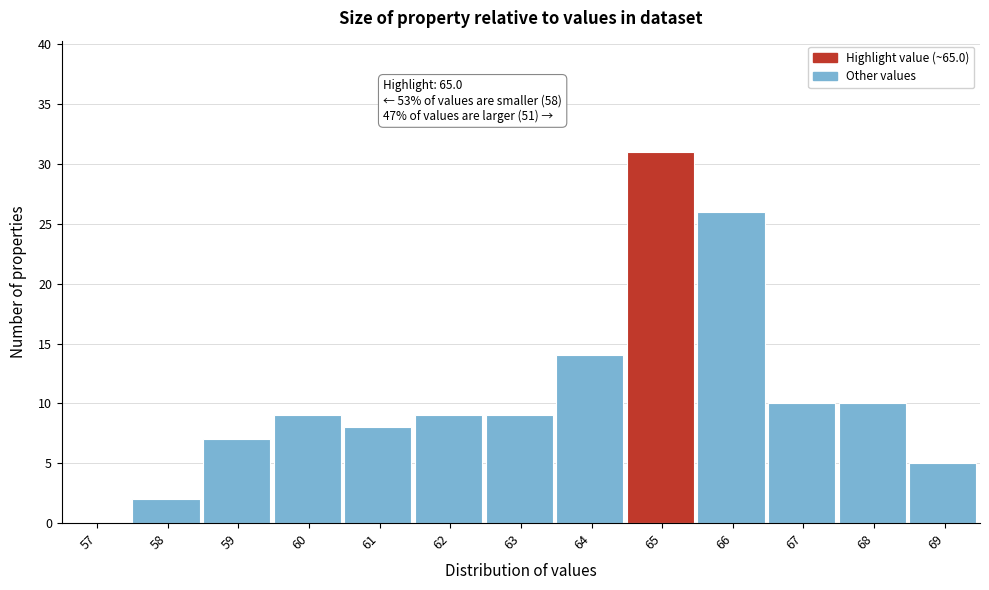

Reading right to left, extract all data points from this chart.

69=5	68=10	67=10	66=26	65=31	64=14	63=9	62=9	61=8	60=9	59=7	58=2	57=0